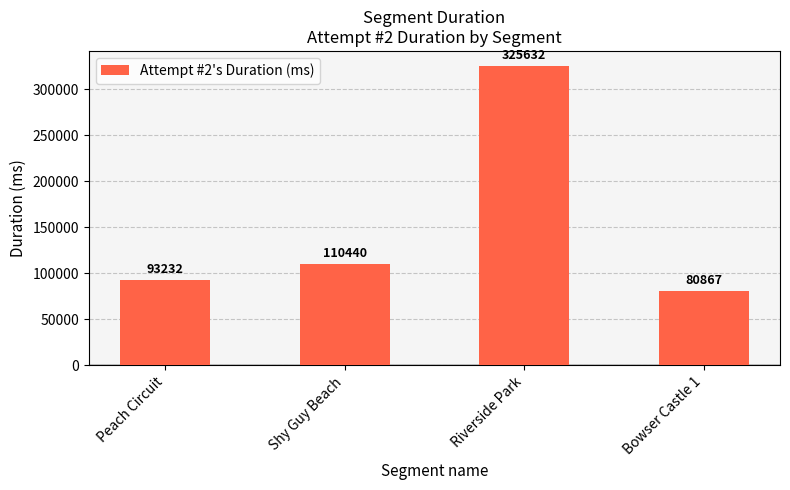

At which label is the value closest to 203249?

Shy Guy Beach